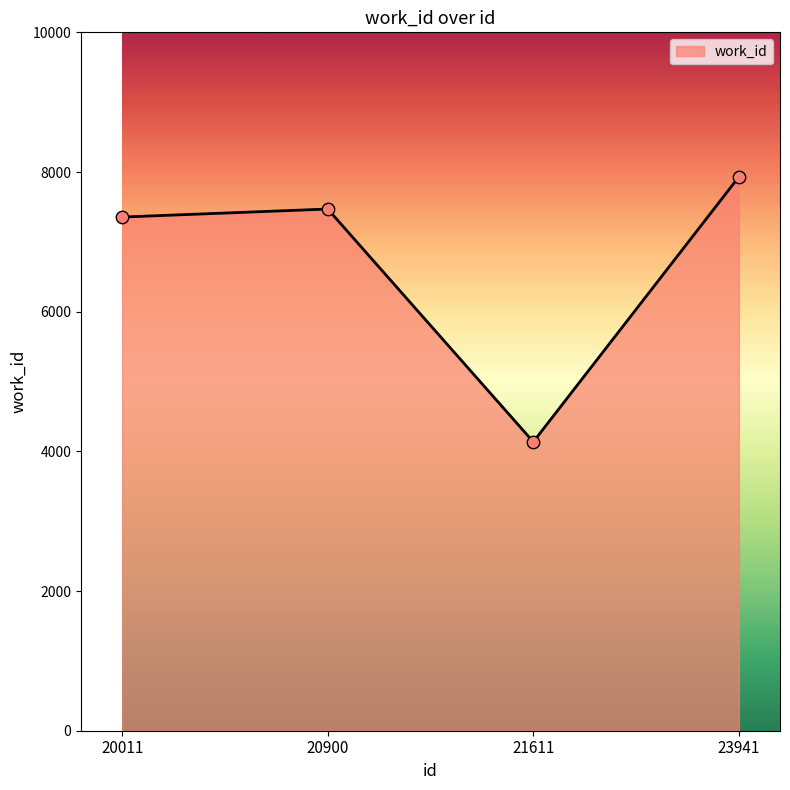

Approximately how many times larger is the value at 23941 compared to 21611?

1.9